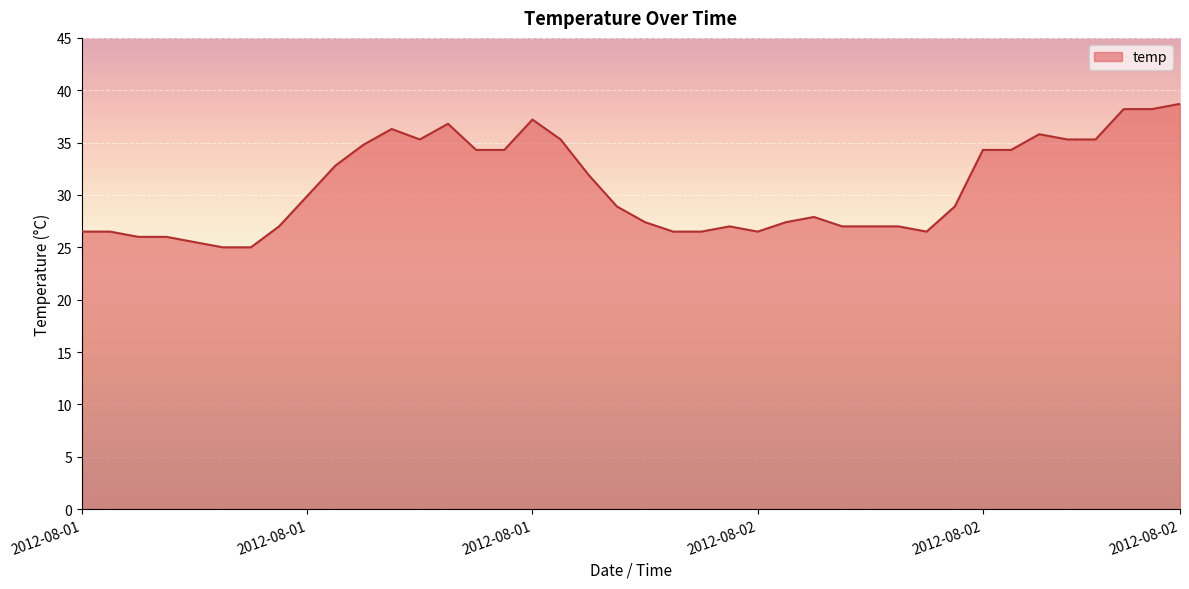

What is the difference between the maximum and minimum values?

13.7